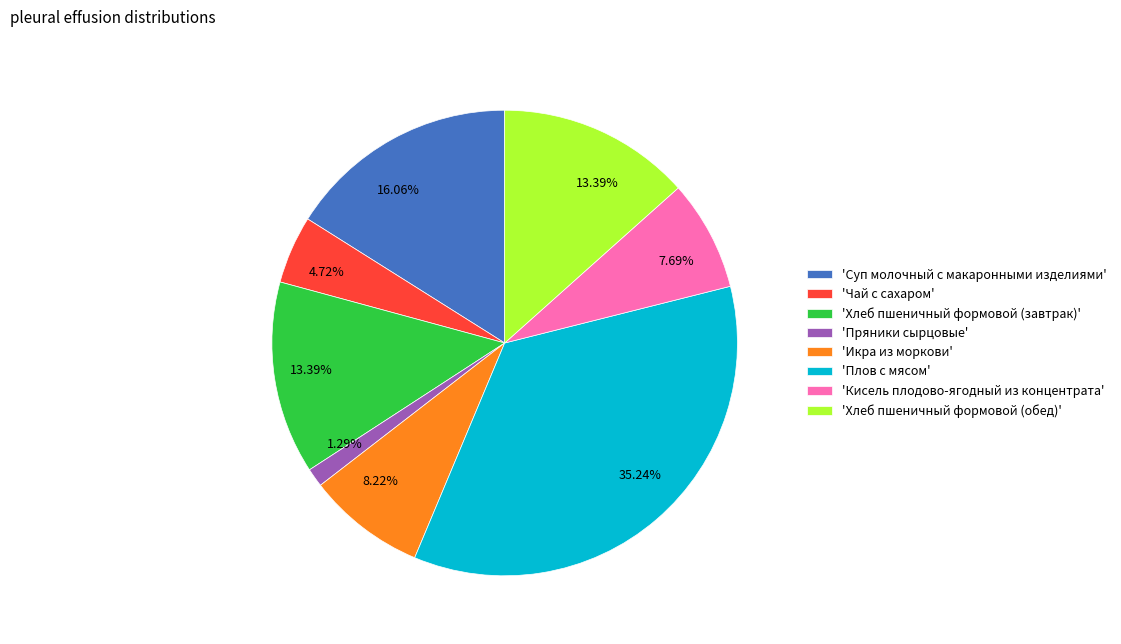

How many segments does this pie chart have?

8